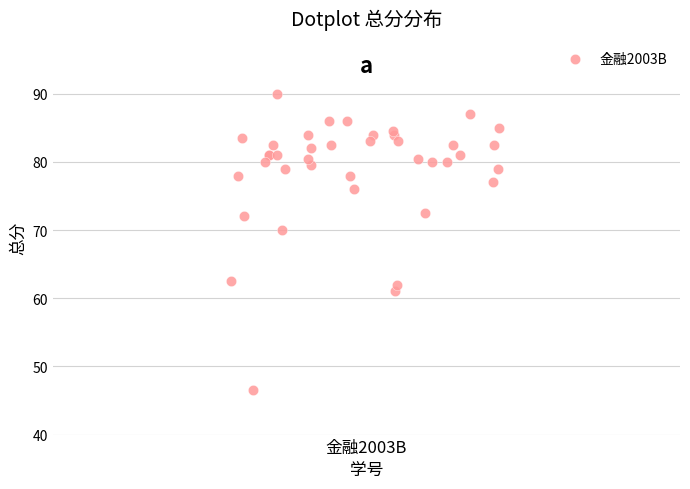

What Y value in the scatter plot is closest to 68?

70.0